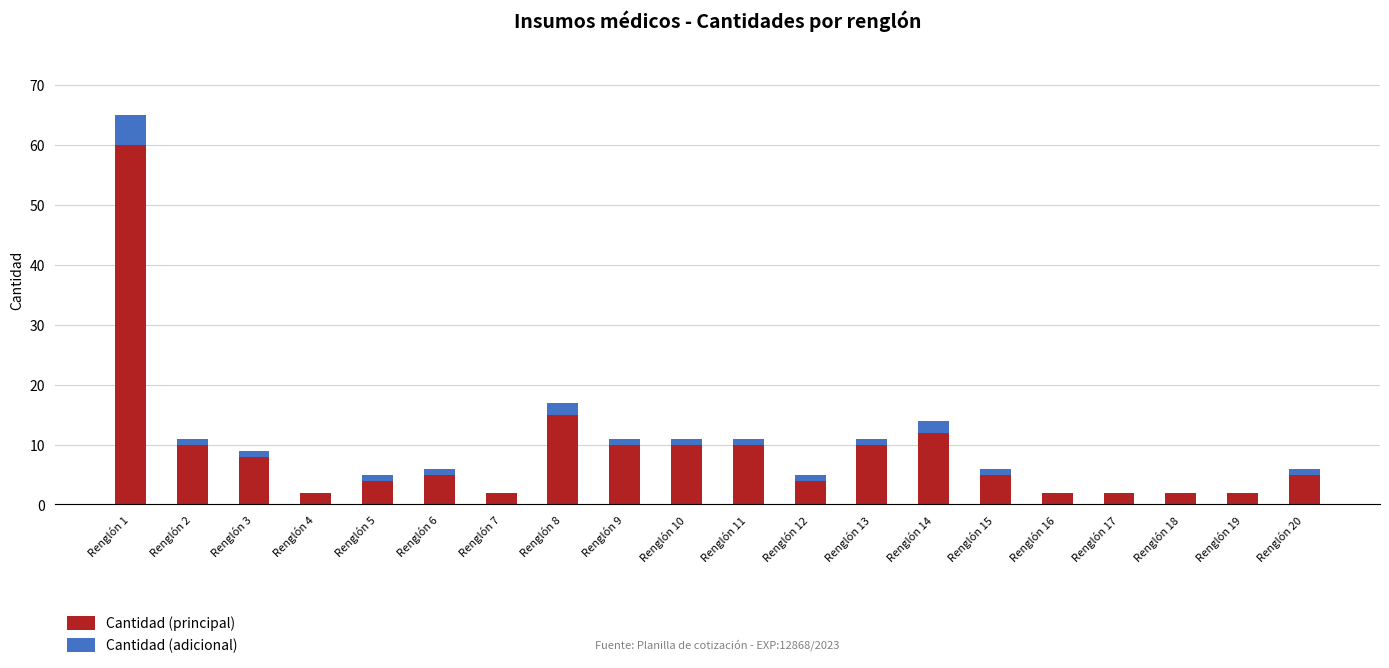

What is the sum of all Cantidad (principal) values?

180